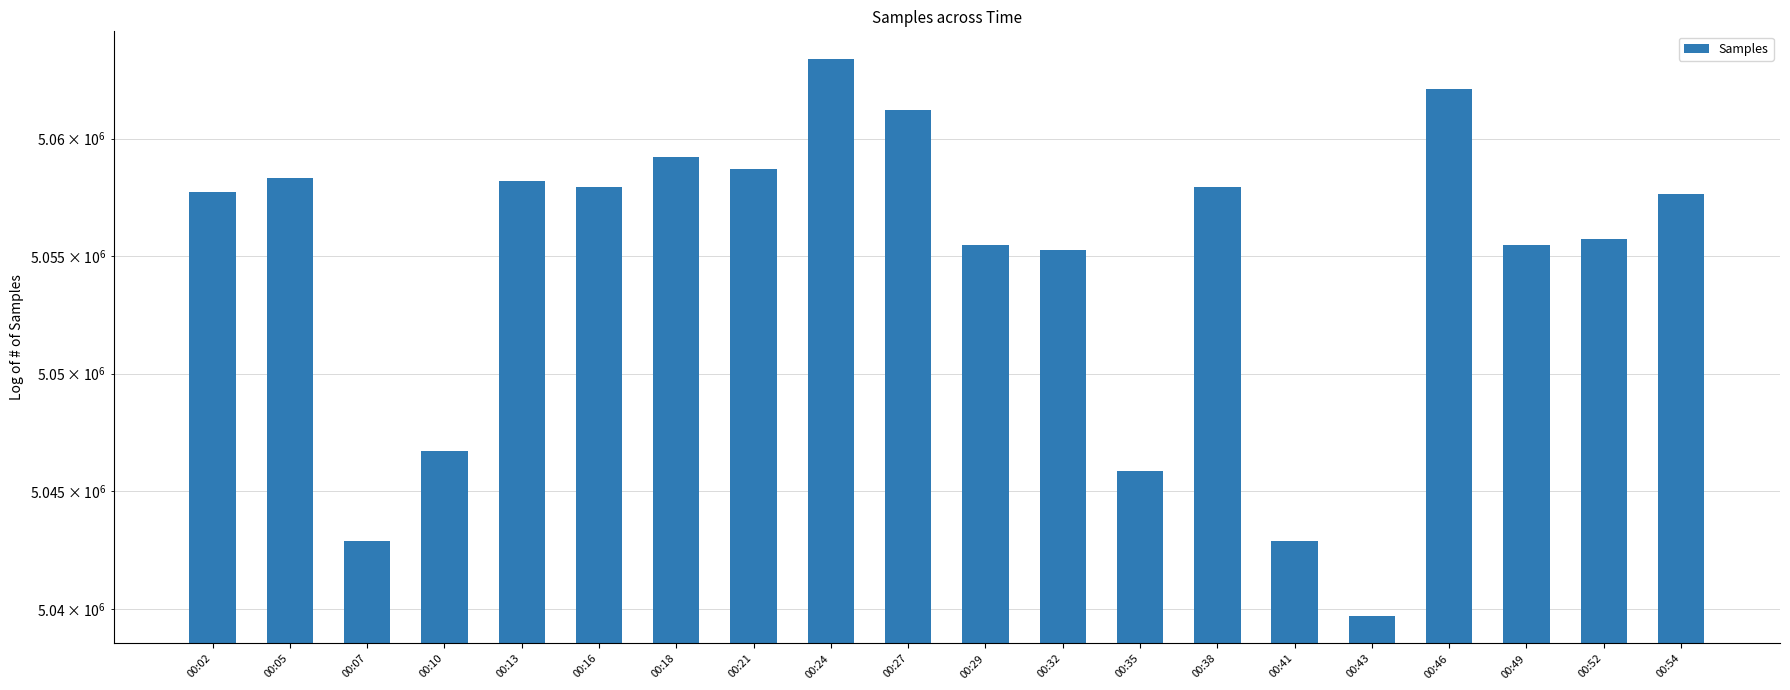

What value does the data have at 00:07, to the nearest 10?

5042870